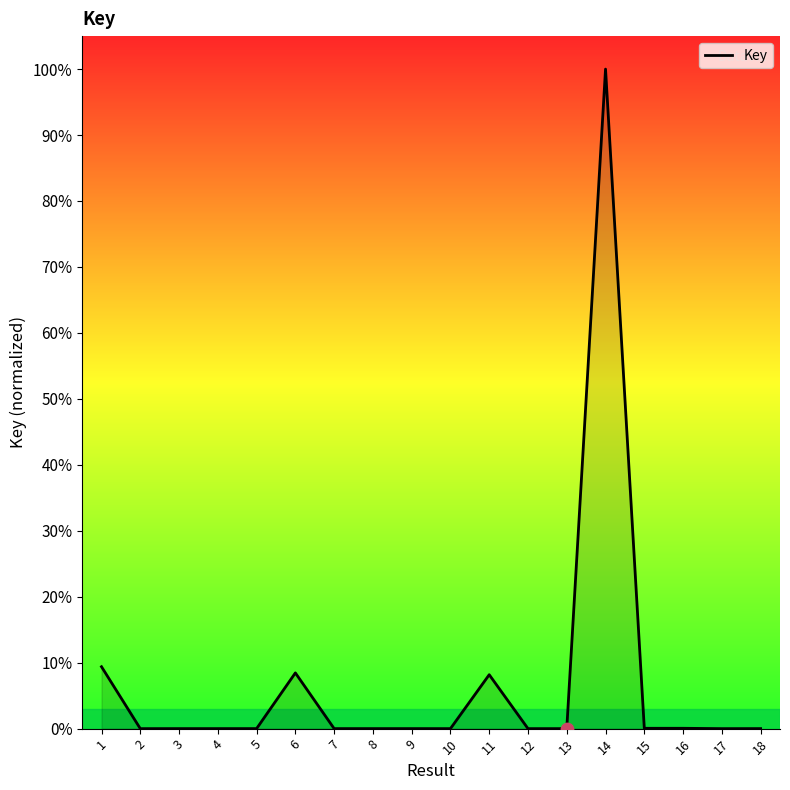

At which category does the chart reach its peak across all series?

14